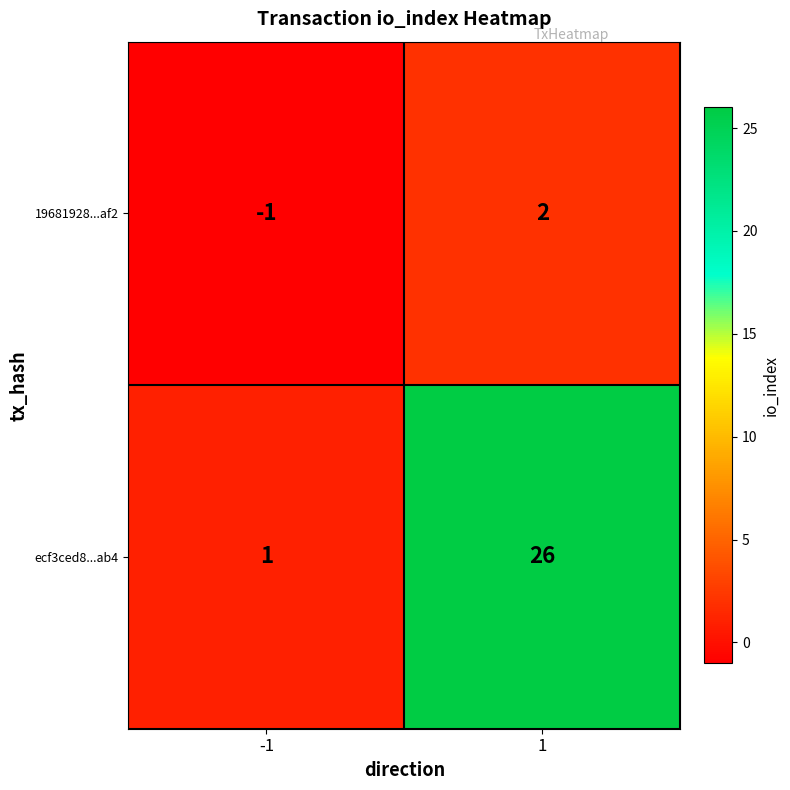

At -1, list the series in order from largest to smallest.

ecf3ced8...ab4, 19681928...af2